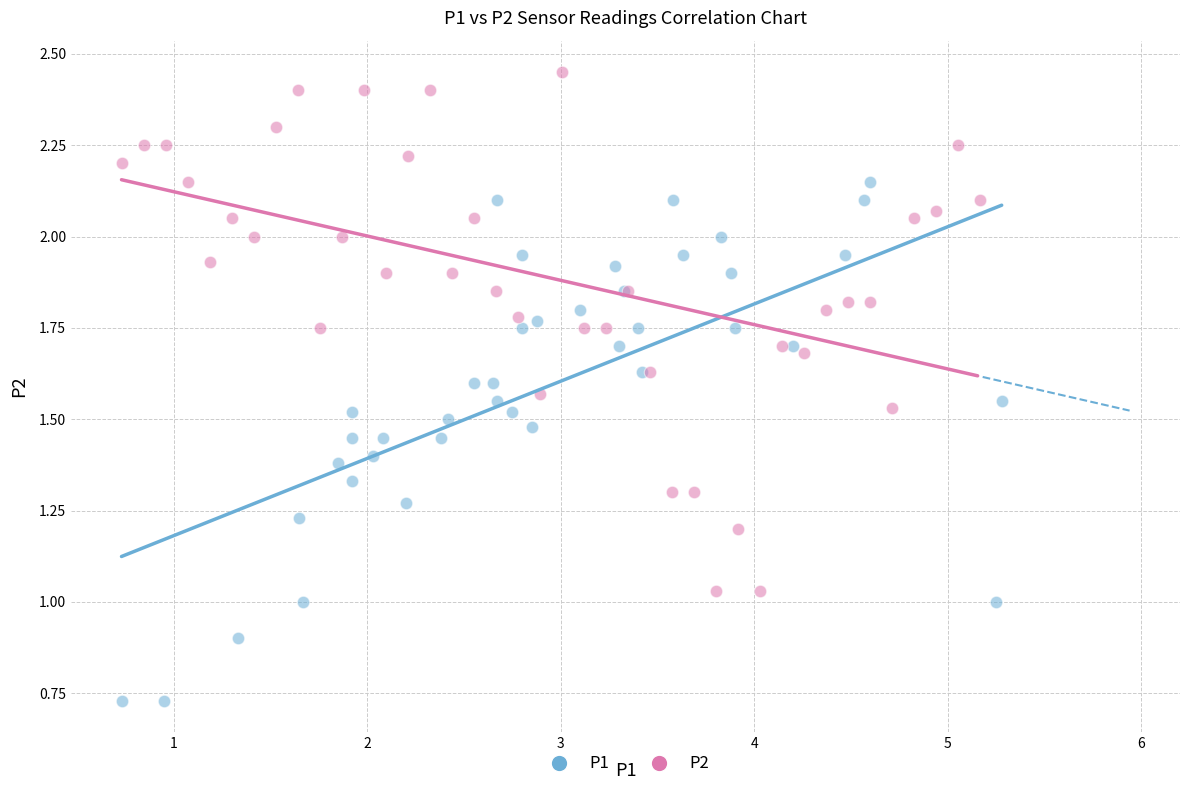

Which series reaches the maximum Y coordinate?

P2